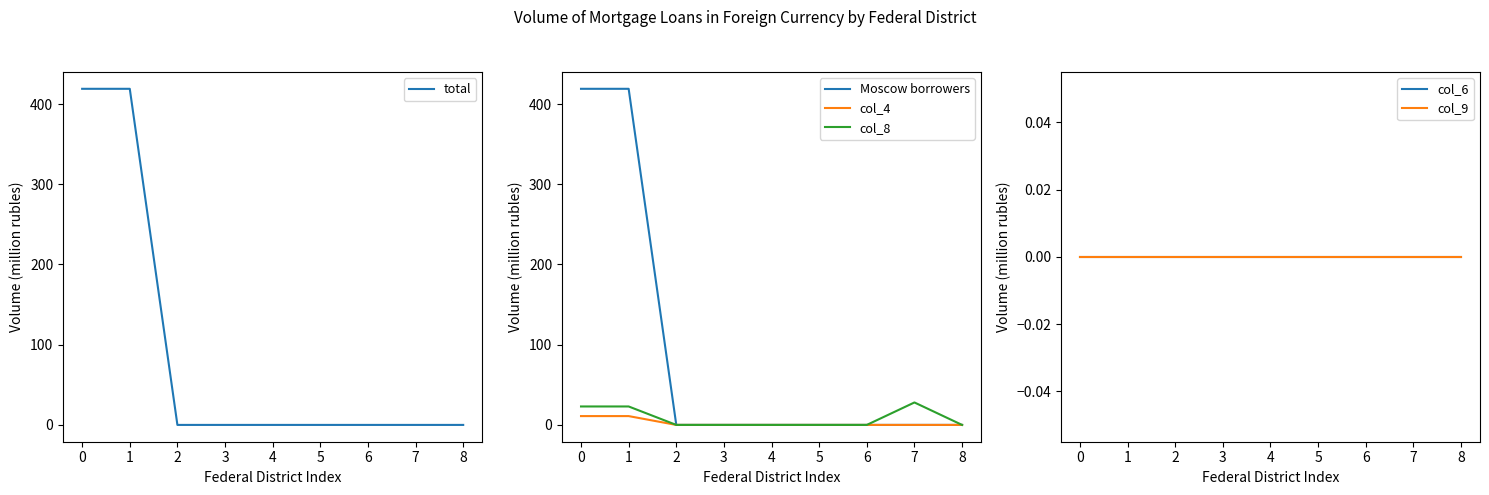

Reading left to right, list all the values displayed in this chart.

total: 419	419	0	0	0	0	0	0	0
Moscow borrowers: 419	419	0	0	0	0	0	0	0
col_4: 11	11	0	0	0	0	0	0	0
col_8: 23	23	0	0	0	0	0	28	0
col_6: 0	0	0	0	0	0	0	0	0
col_9: 0	0	0	0	0	0	0	0	0